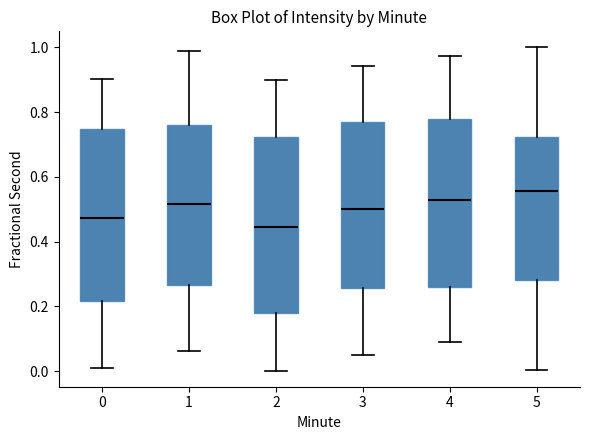

Which box's median line is the highest?

5